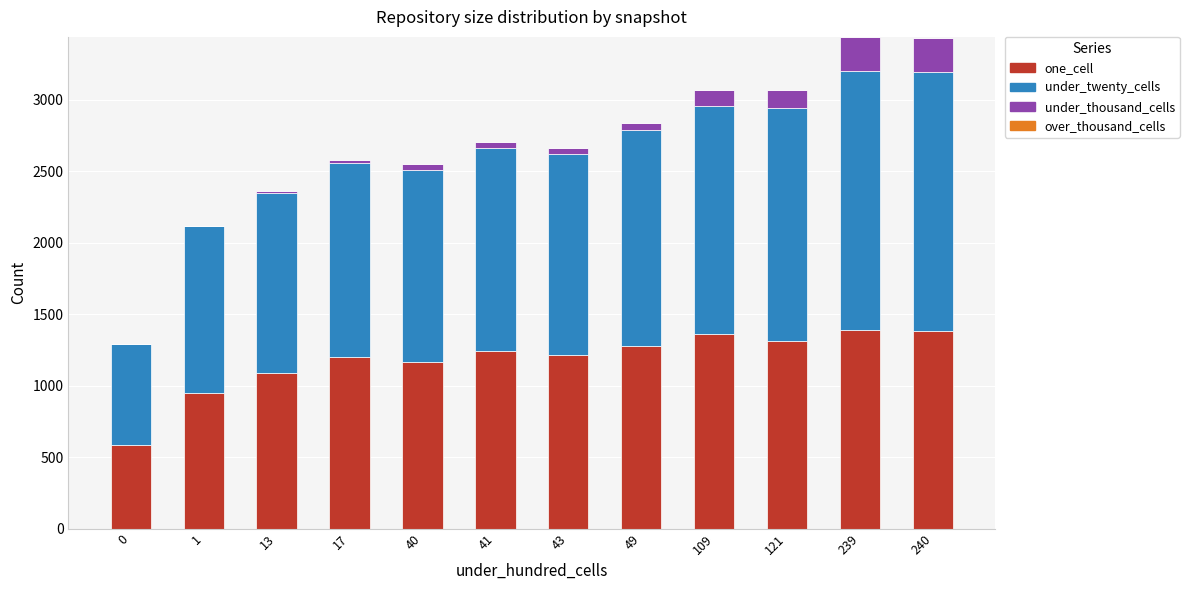

What is the highest value of the one_cell series?

1391